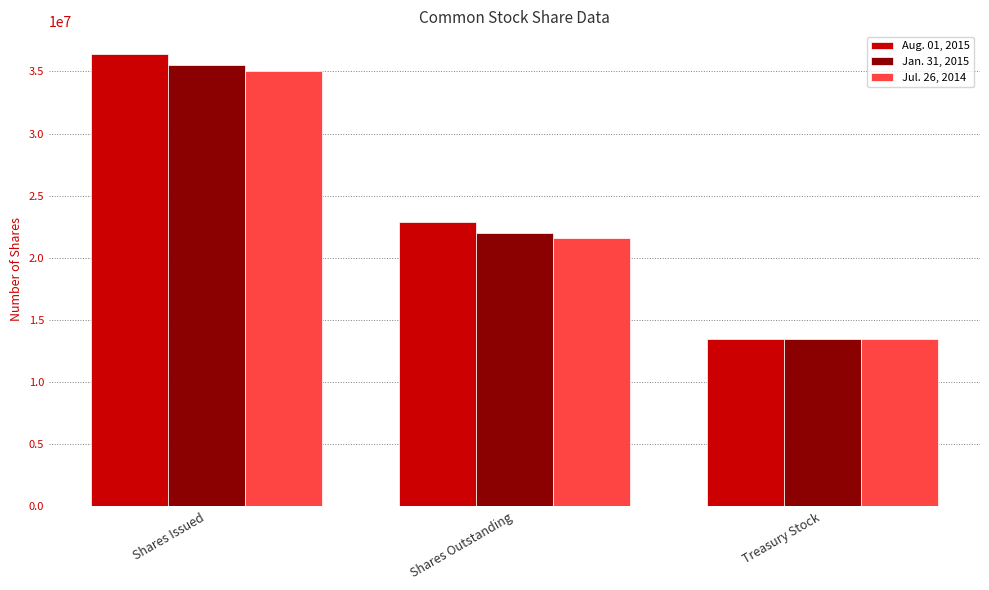

True or false: Jul. 26, 2014 has a value of 35034848 at Shares Issued.

True